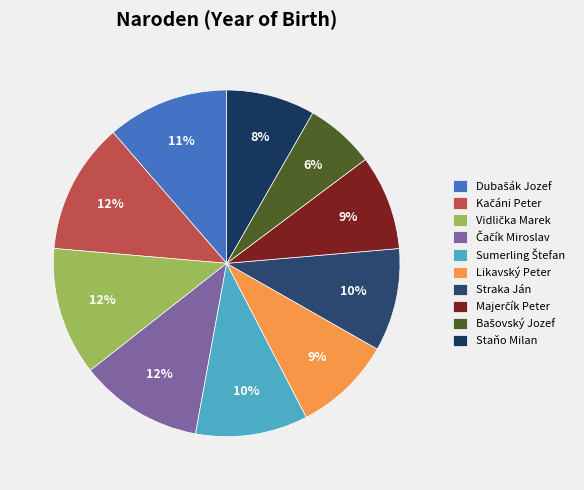

What is the largest slice in the pie chart?

Kačáni Peter